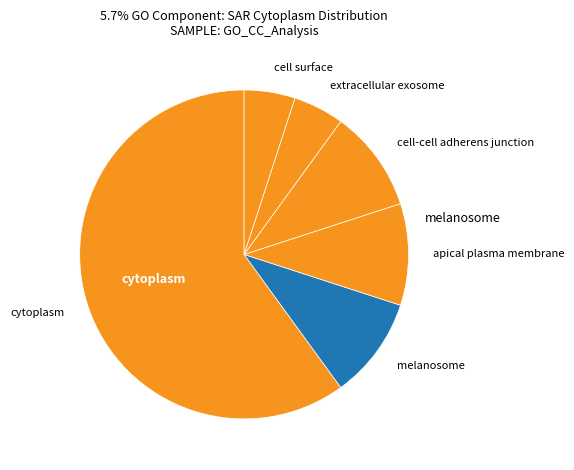

Which slice represents more than half of the pie?

cytoplasm